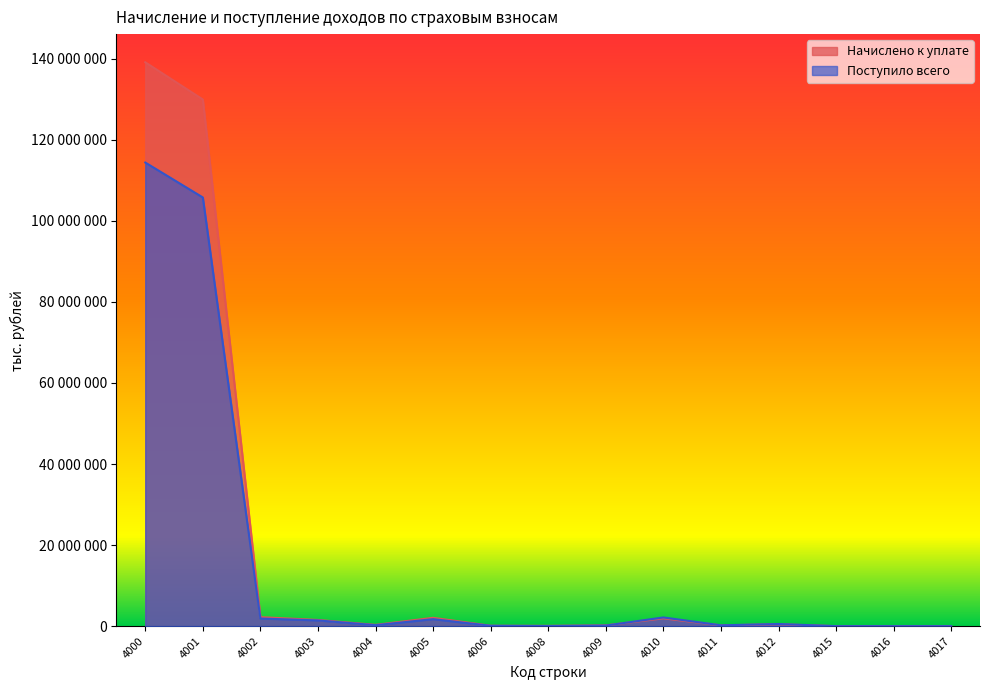

At which category is the sum across all series the highest?

4000